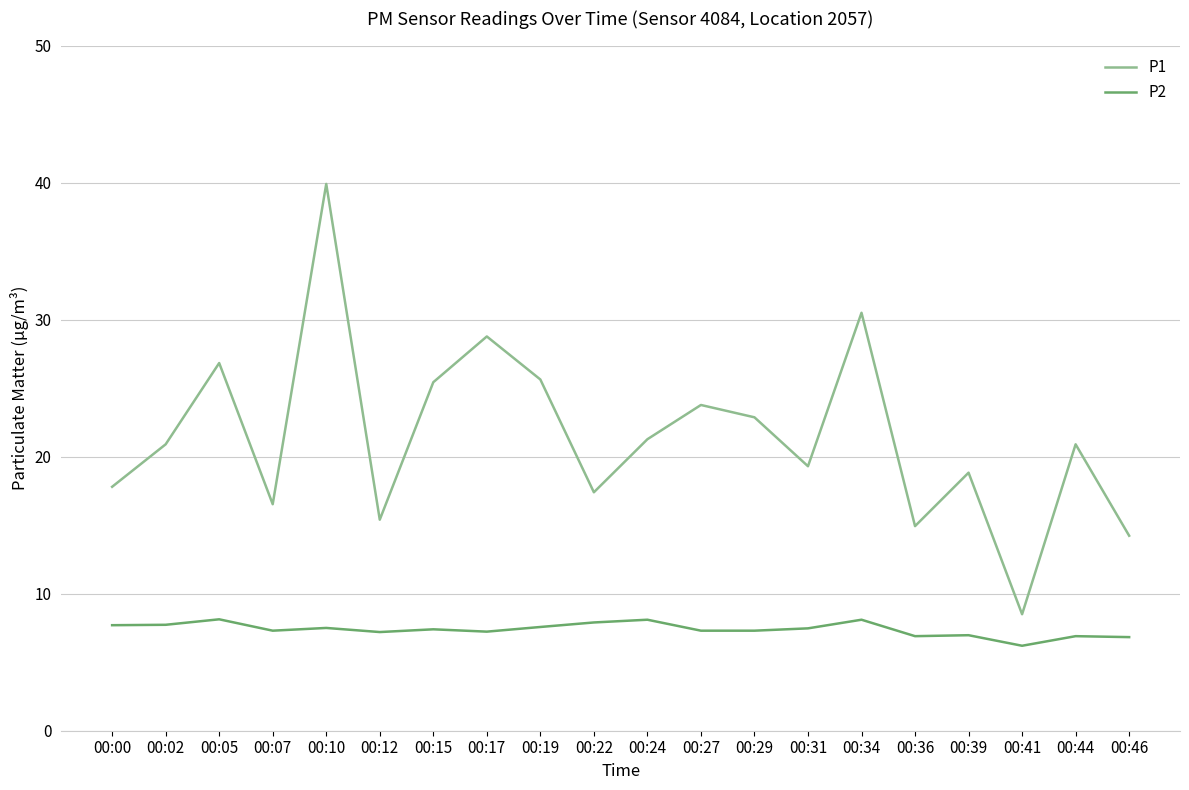

Between 00:27 and 00:31, which series saw the biggest shift?

P1